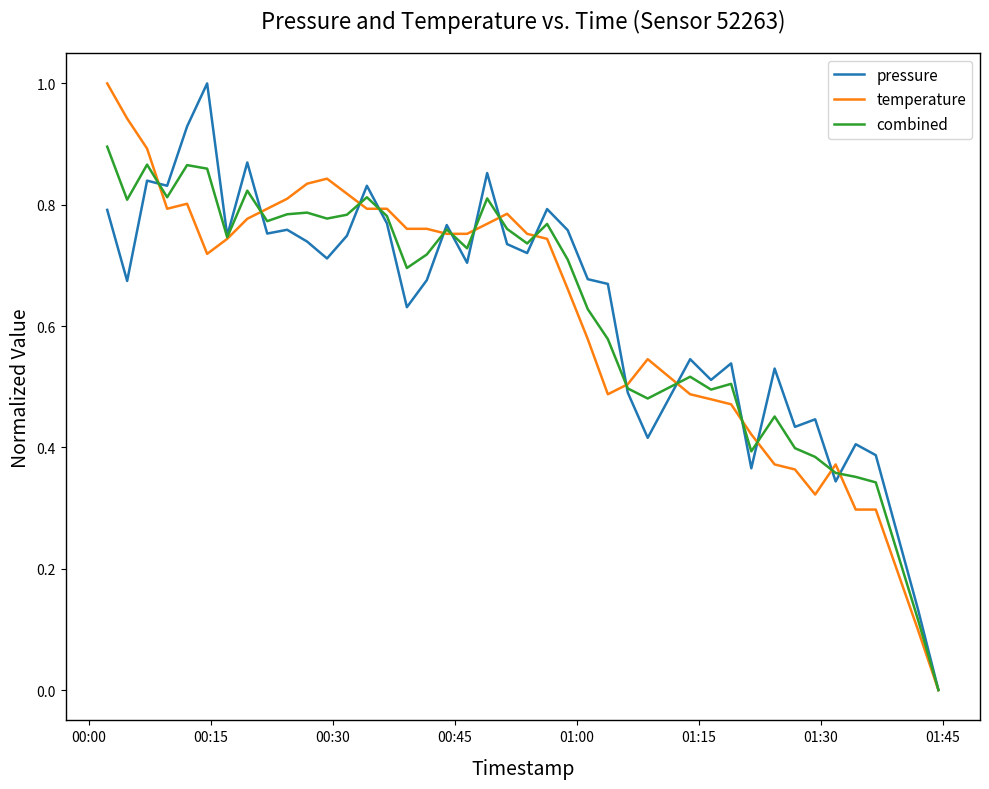

What is the maximum value shown in the chart?

1.0